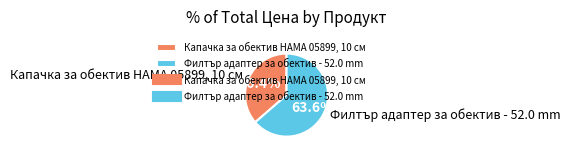

Does any single category account for the majority?

Yes